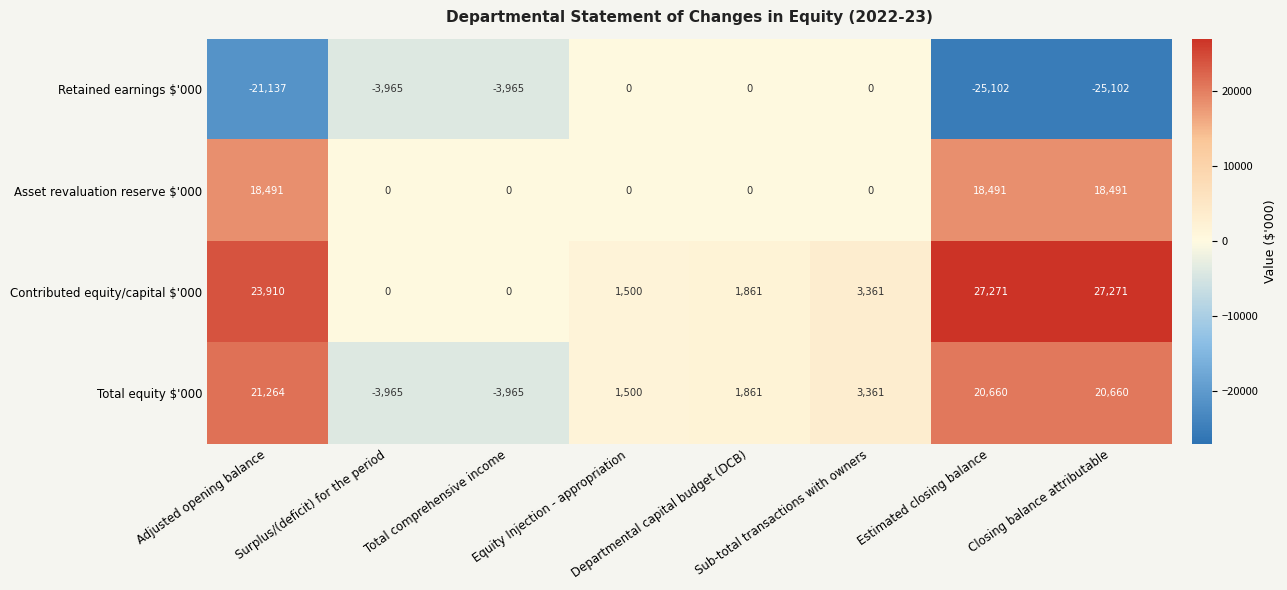

What is the minimum value for Retained earnings $'000?

-25102